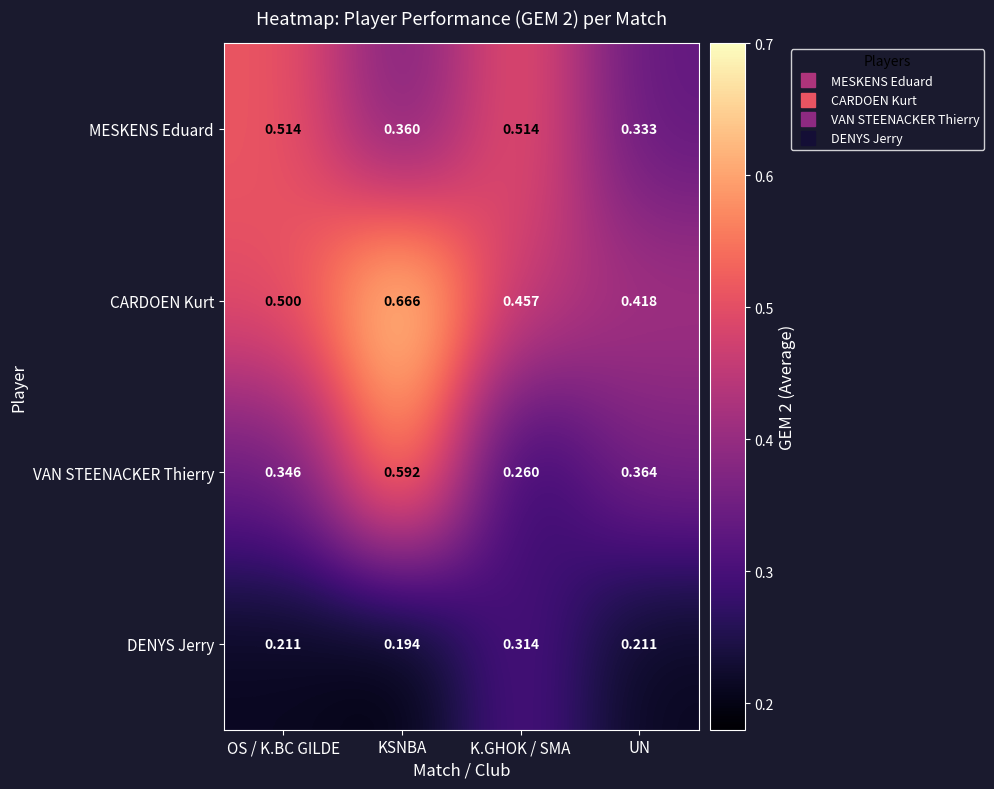

Between OS / K.BC GILDE and UN, which series saw the biggest shift?

MESKENS Eduard